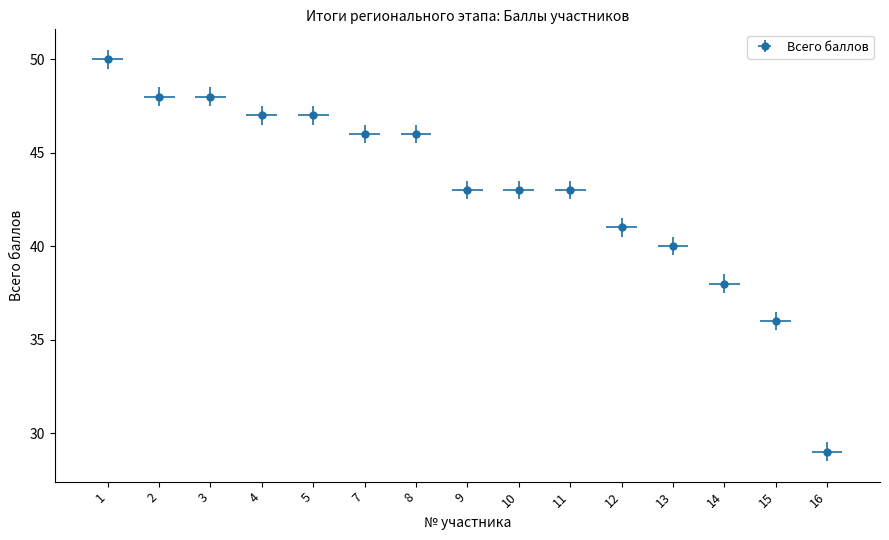

Reading right to left, transcribe all the data shown in this chart.

16=29	15=36	14=38	13=40	12=41	11=43	10=43	9=43	8=46	7=46	5=47	4=47	3=48	2=48	1=50